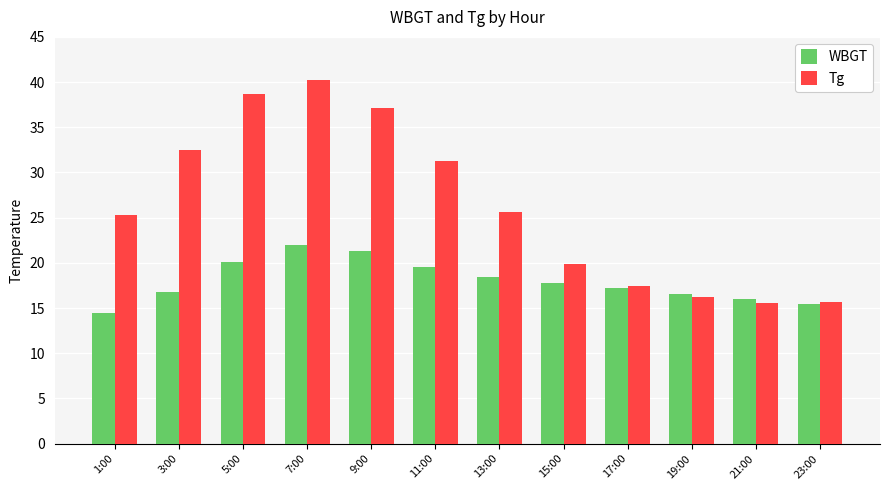

What is the approximate value of WBGT at 1:00?

14.5